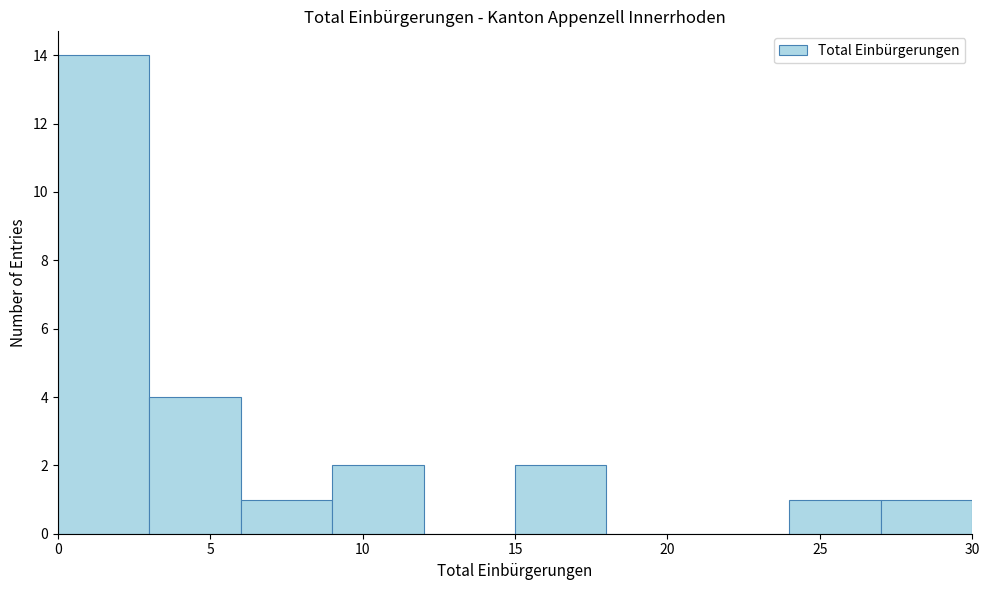

Which range on the x-axis has the tallest bar?

0 to 3